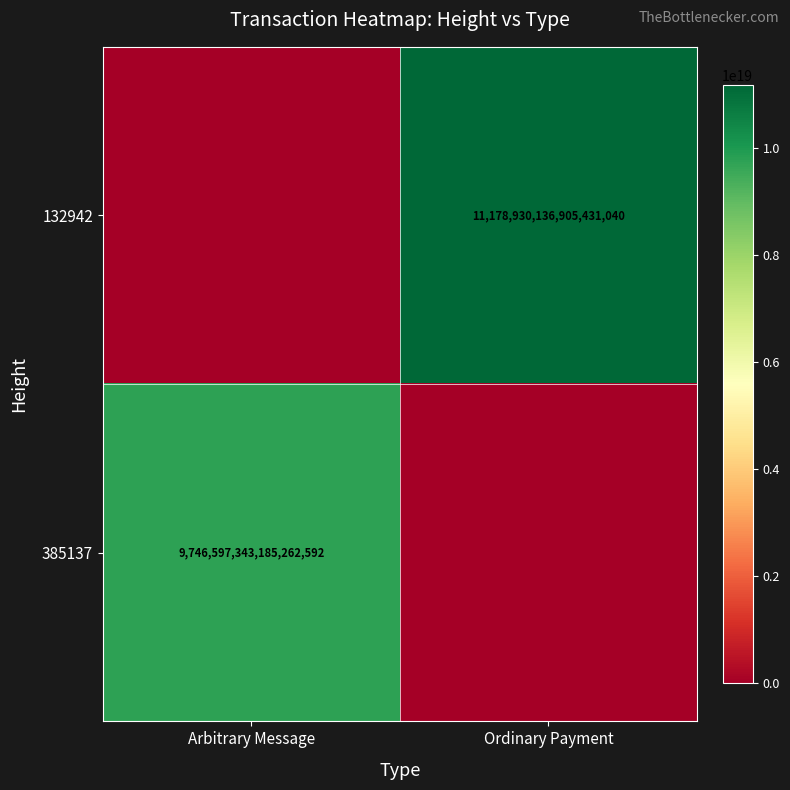

True or false: 132942 has a value of 11178930136905431040 at Ordinary Payment.

True